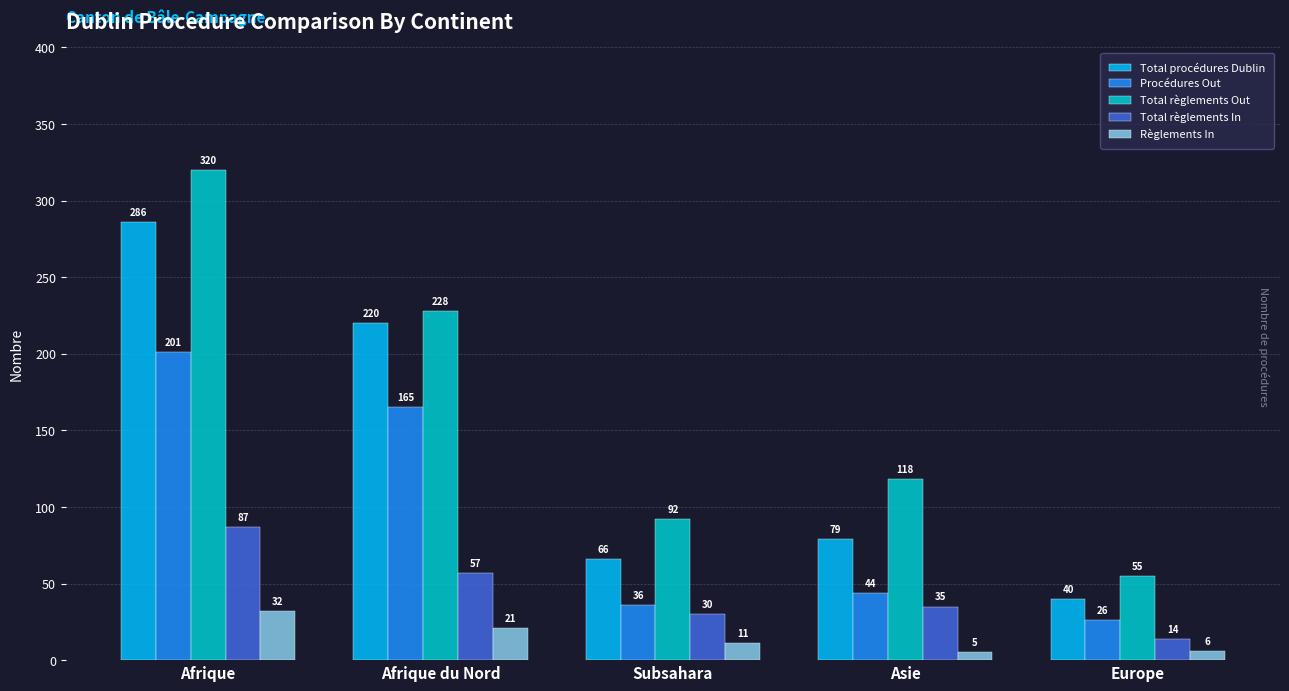

What is the maximum value shown in the chart?

320